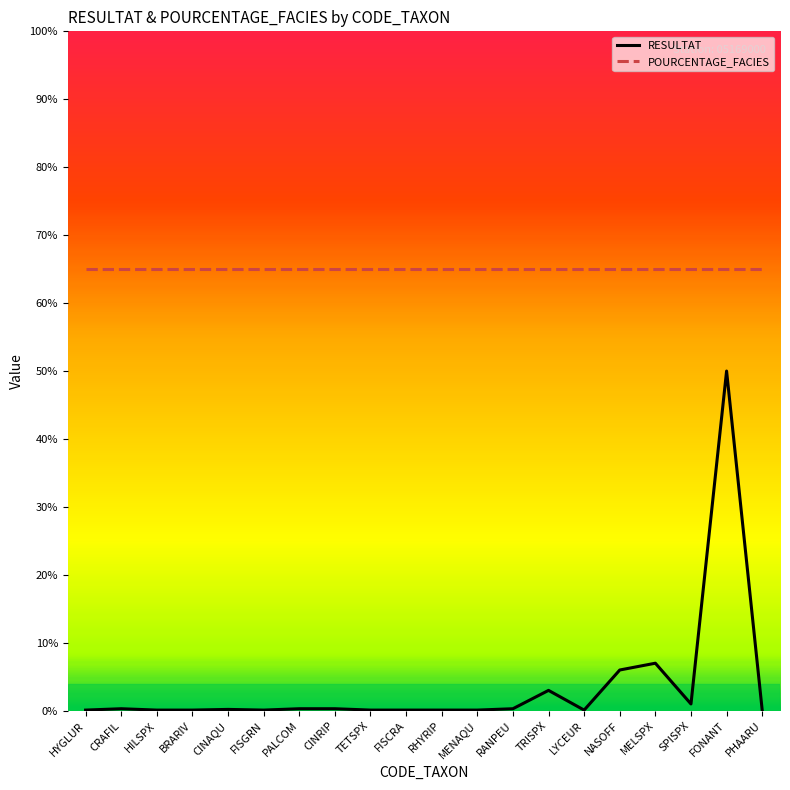

What is the maximum value shown in the chart?

65.0